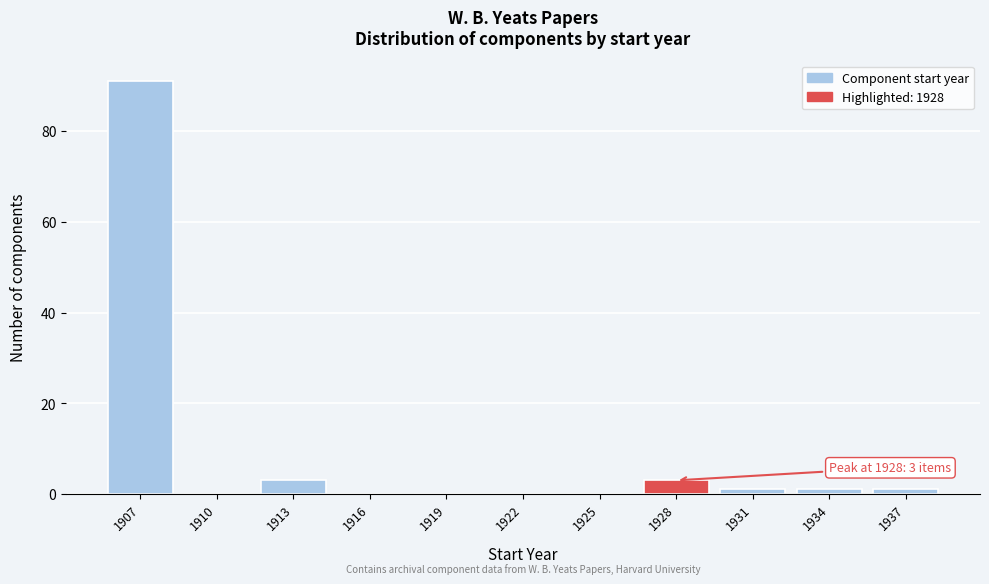

Reading right to left, extract all data points from this chart.

1937=1	1934=1	1931=1	1928=3	1925=0	1922=0	1919=0	1916=0	1913=3	1910=0	1907=91